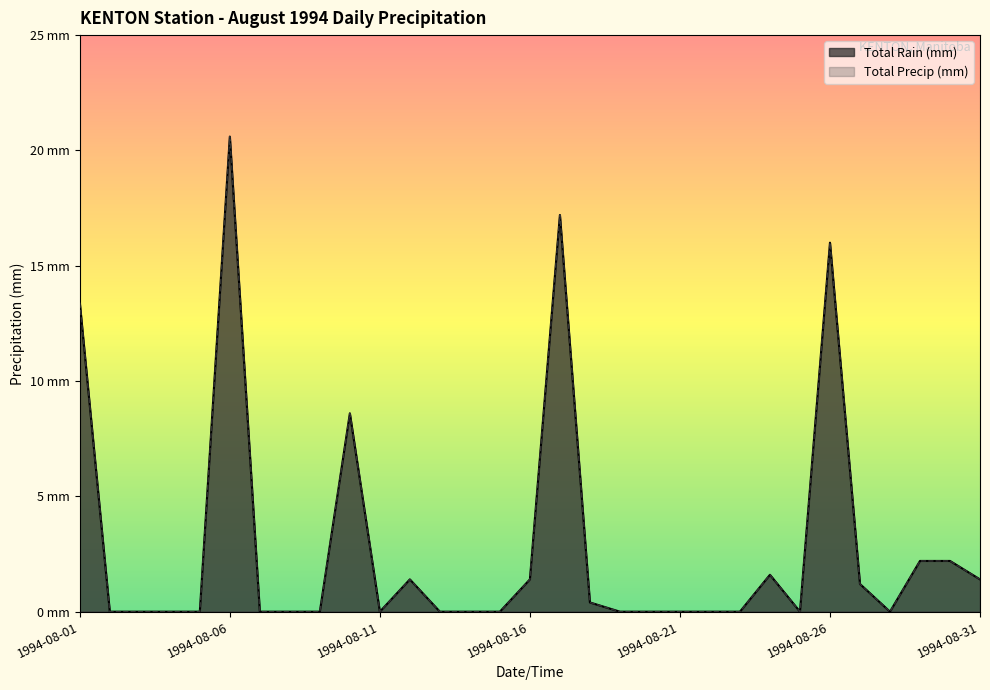

Is it true that Total Precip (mm) equals 11.1 at 1994-08-25?

False